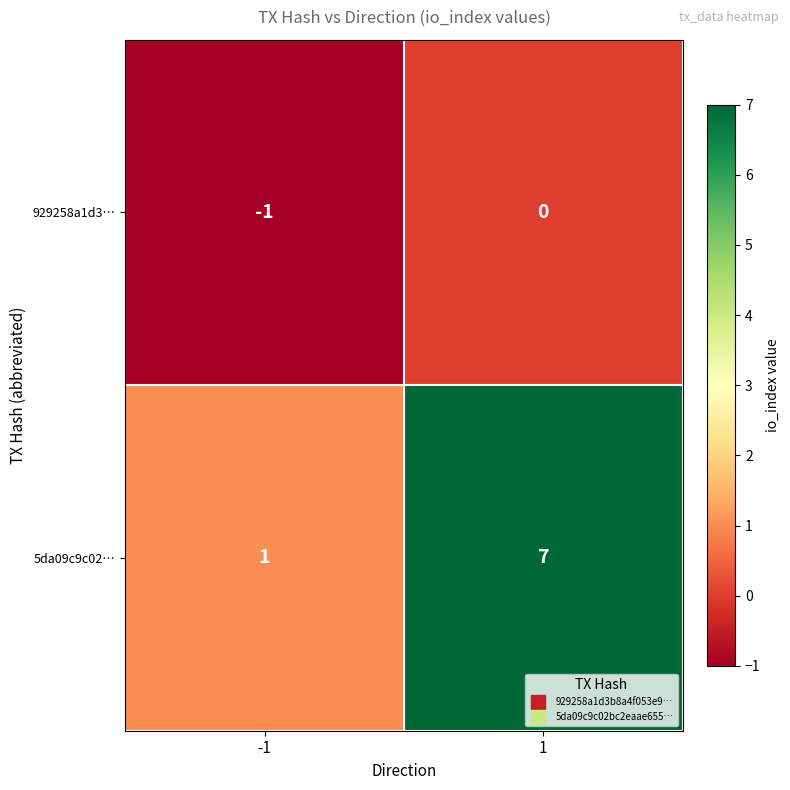

Reading right to left, extract all data points from this chart.

929258a1d3…: 0	-1
5da09c9c02…: 7	1